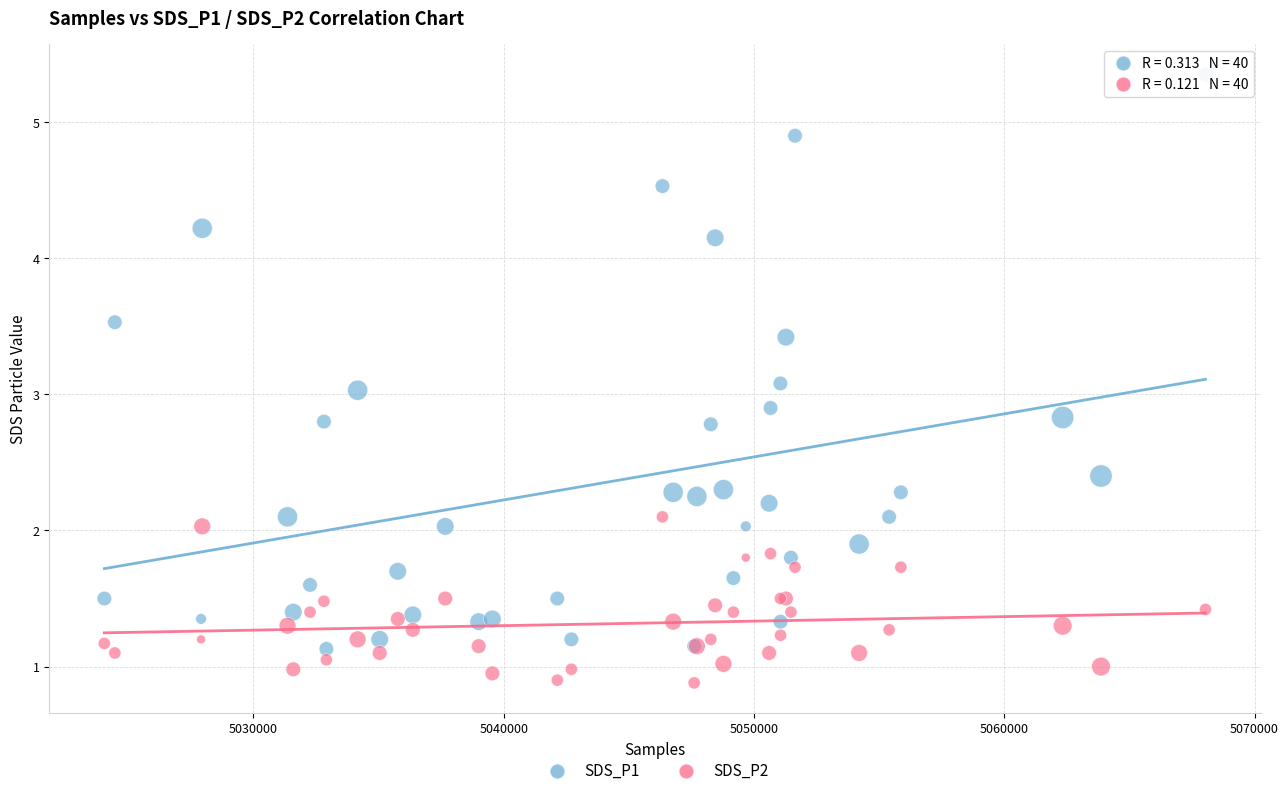

Which series has the widest spread of Y values?

SDS_P1